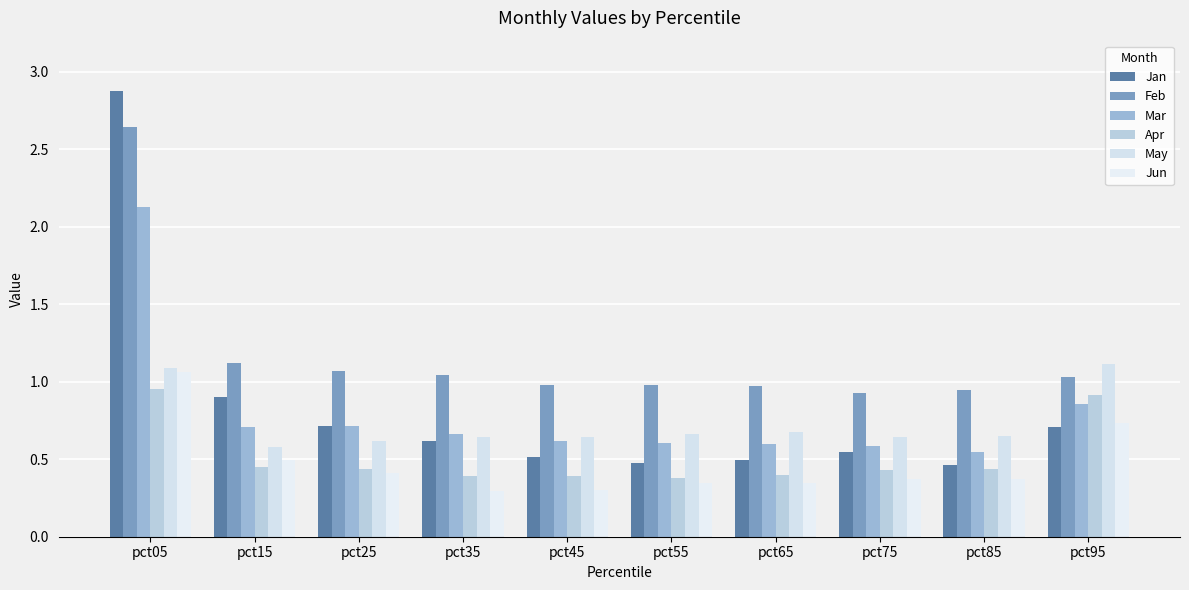

What is the difference between the highest and lowest values at pct35?

0.7